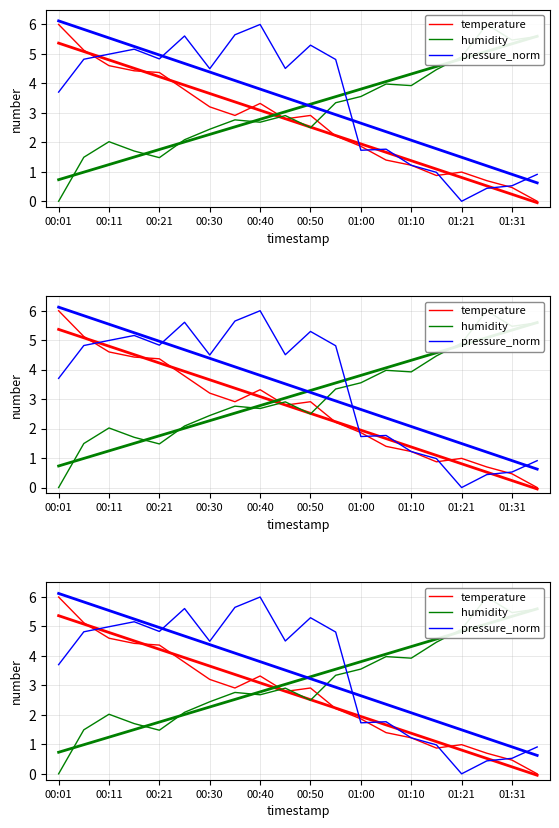

Which series has the largest range (max minus min)?

temperature